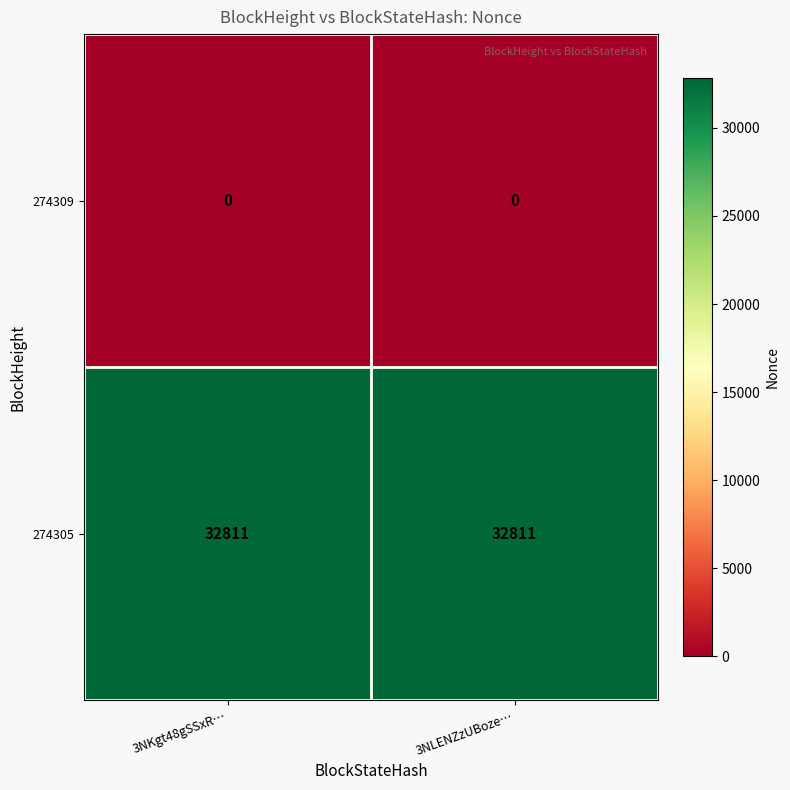

What is the total value across all series at 3NKgt48gSSxR…?

32811